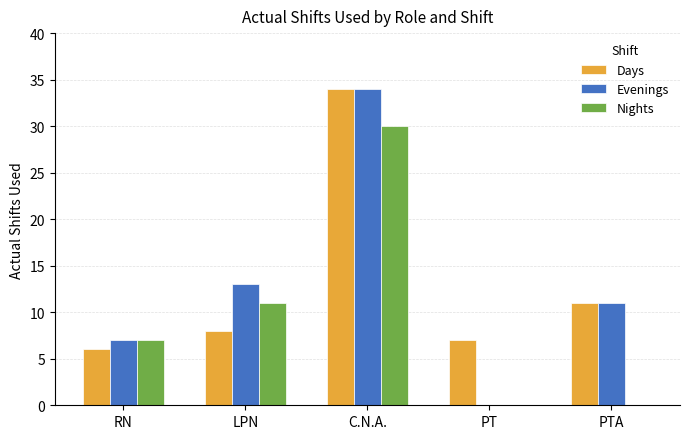

Is the value of Days at RN greater than the value of Nights at C.N.A.?

No